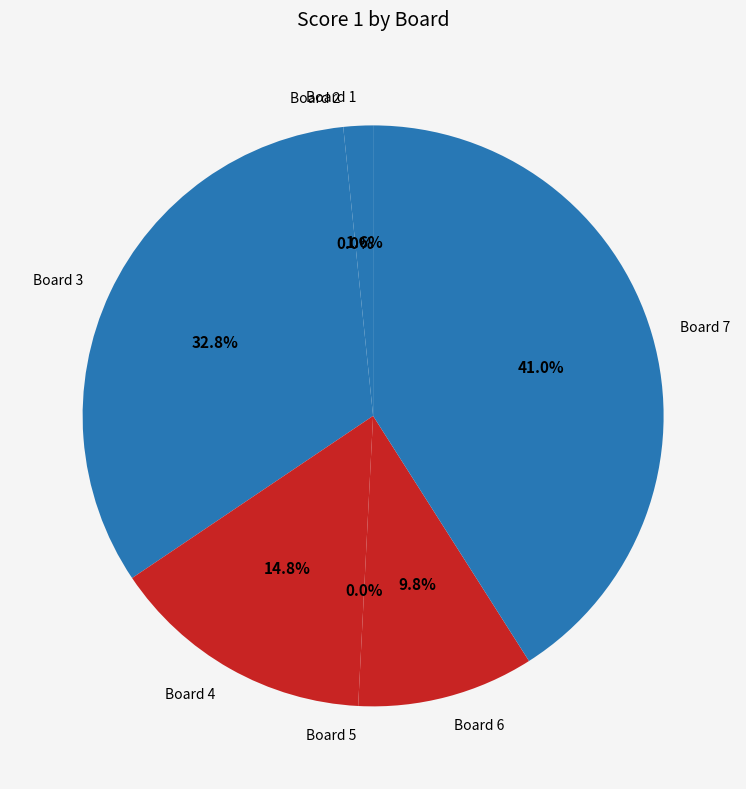

Does Board 1 represent more than half of the total?

No